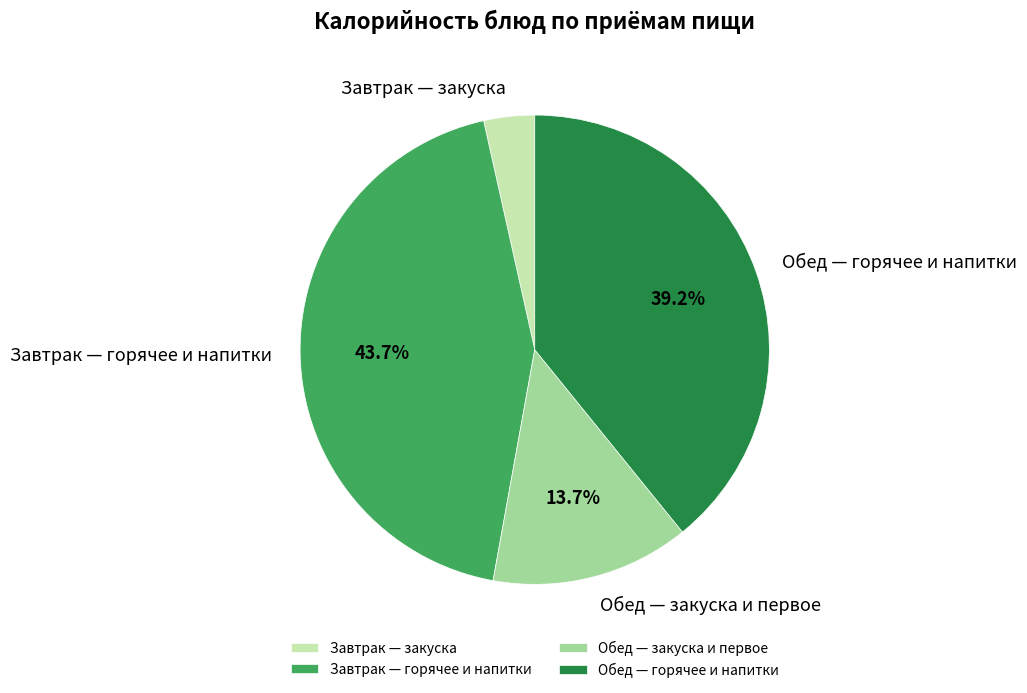

Does any single category account for the majority?

No